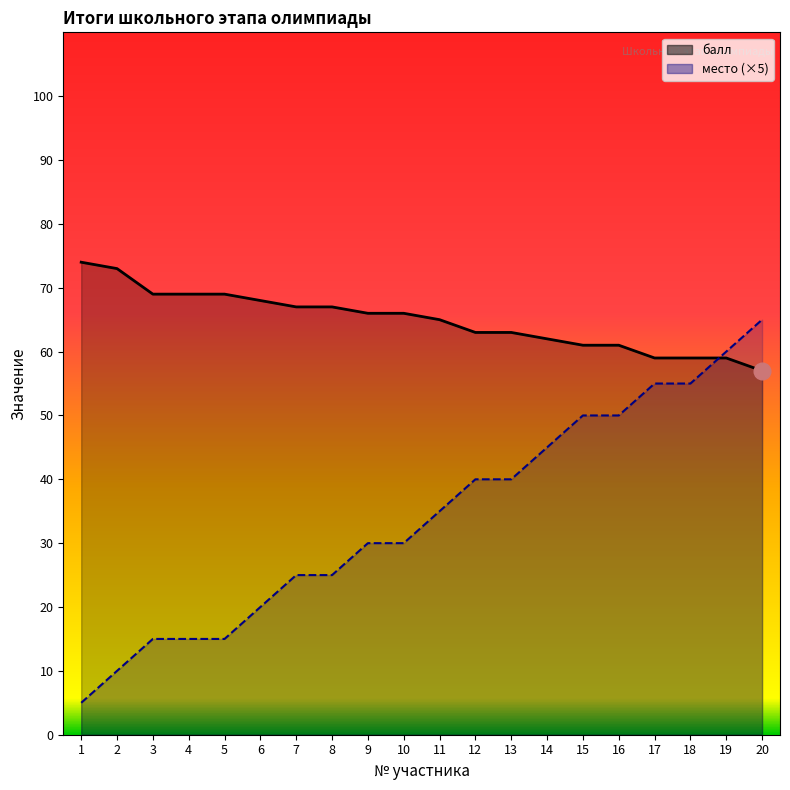

List the series in order of their overall mean, lowest first.

место, балл